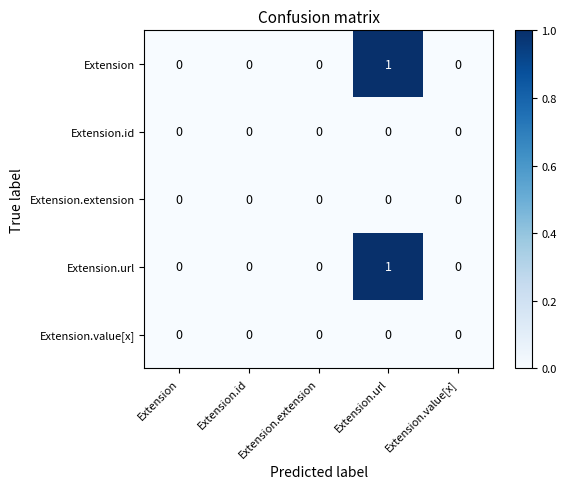

The value of Extension at Extension.value[x] is 0. True or false?

True